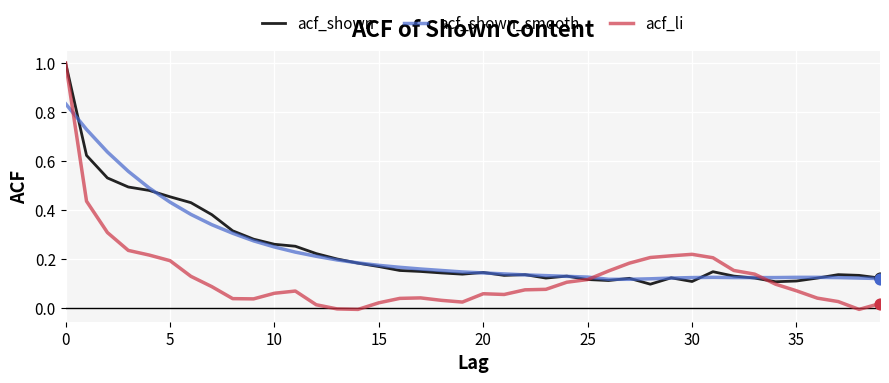

Which series has the largest range (max minus min)?

acf_li